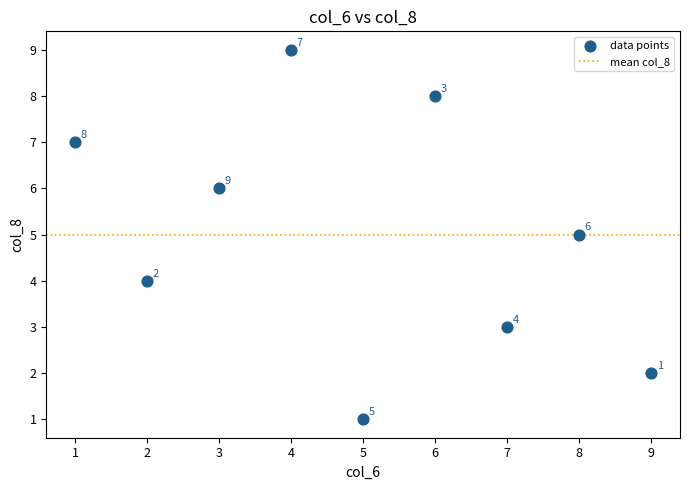

What Y value in the scatter plot is closest to 5?

5